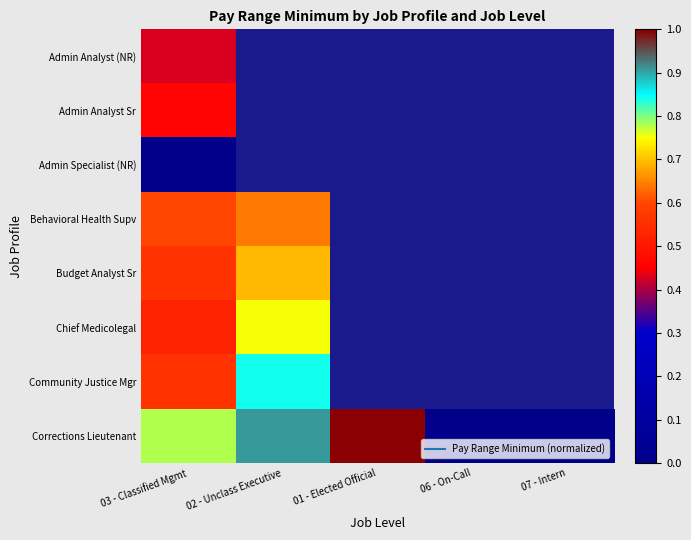

The value of Behavioral Health Supv at 02 - Unclass Executive is 0.6. True or false?

True